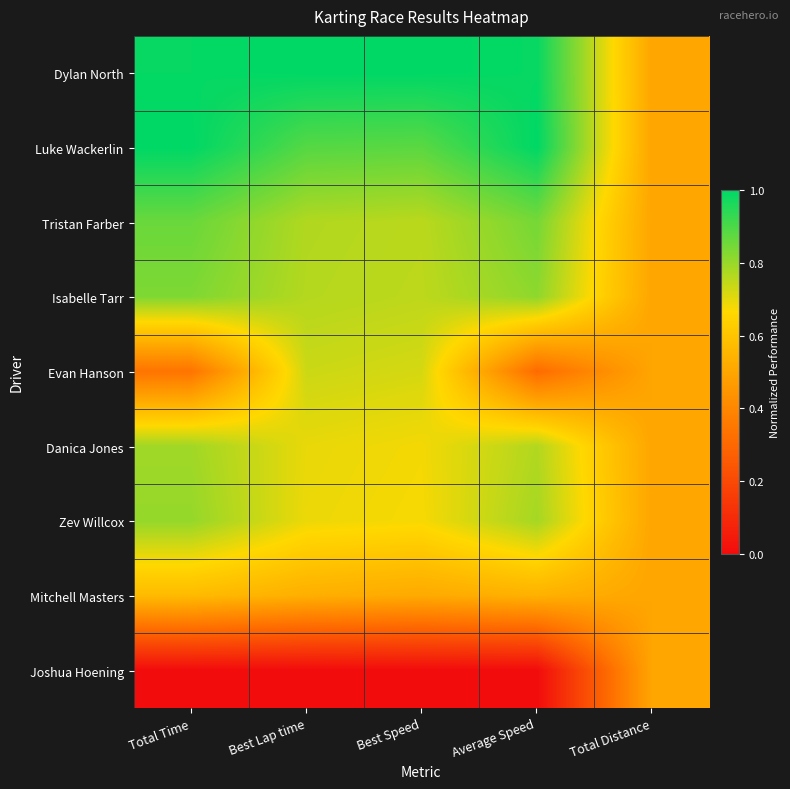

At which category is the sum across all series the highest?

Total Time